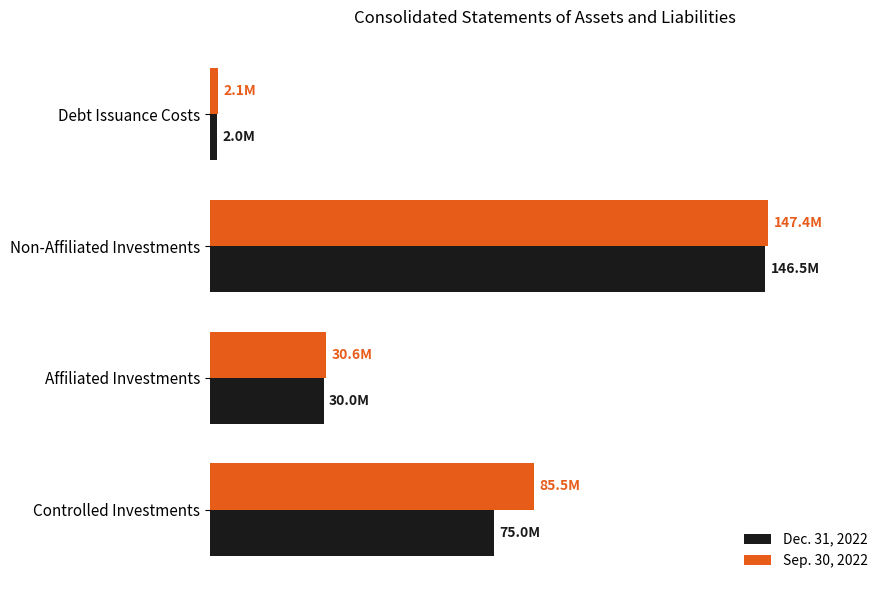

List the series in order of their peak value, lowest first.

Dec. 31, 2022, Sep. 30, 2022